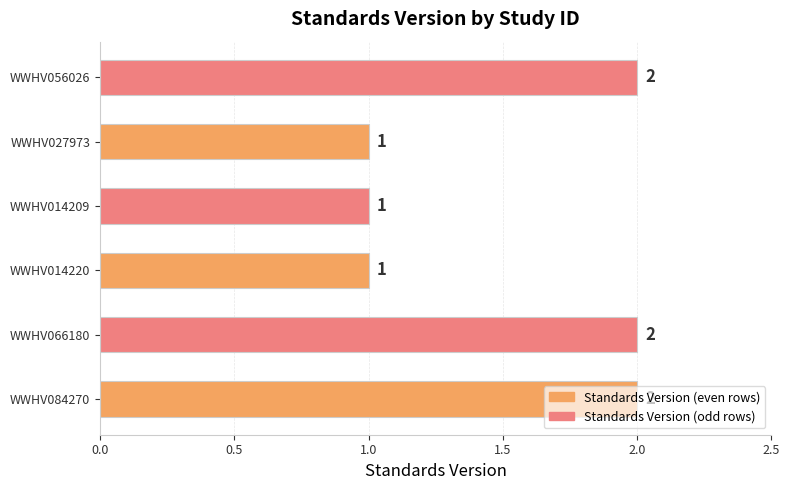

The value at WWHV084270 is 1. True or false?

False